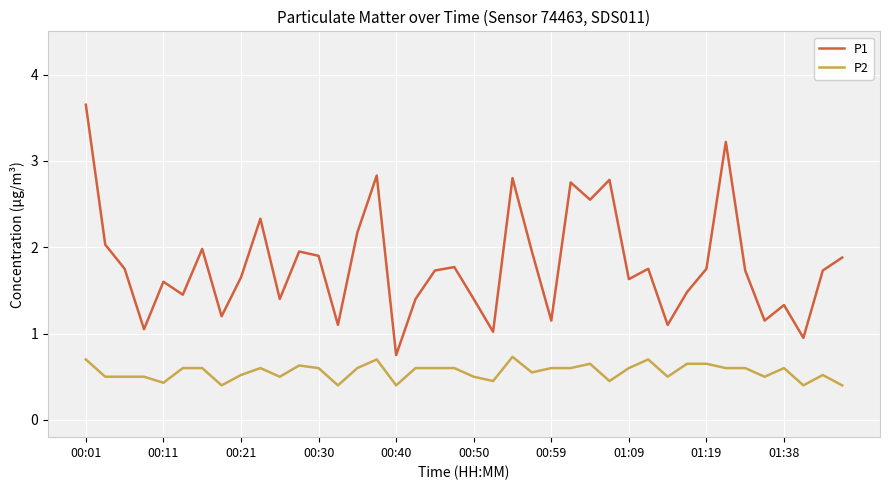

List the series in order of their peak value, lowest first.

P2, P1